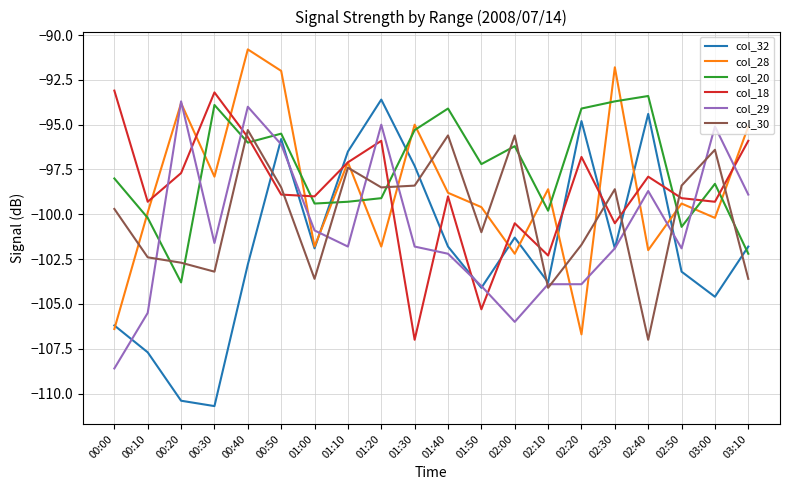

Which series has the largest range (max minus min)?

col_32